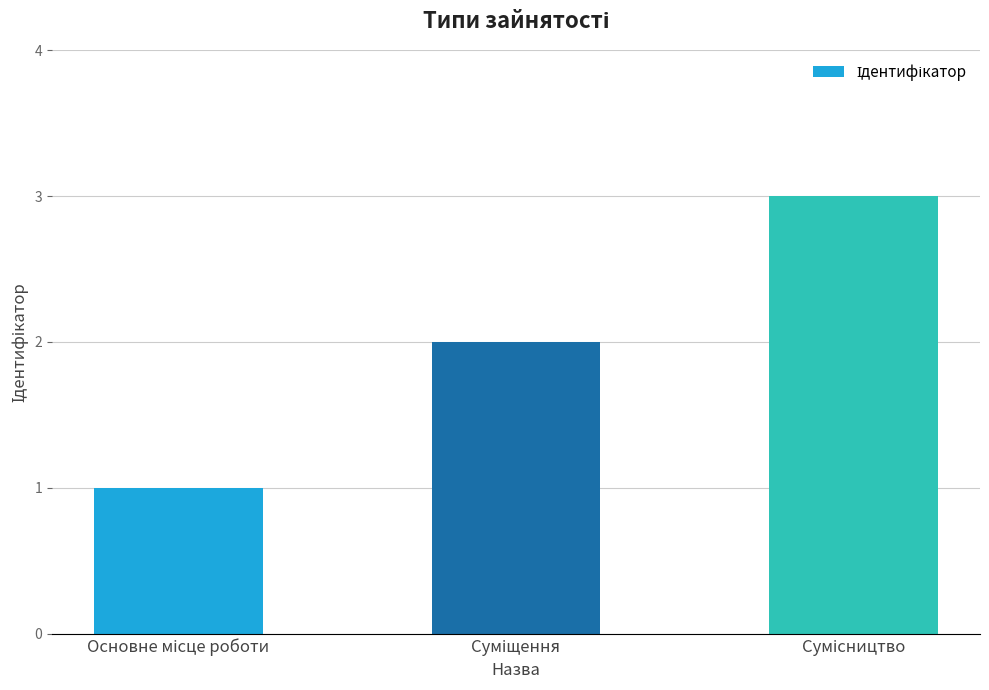

What is the sum of all values?

6